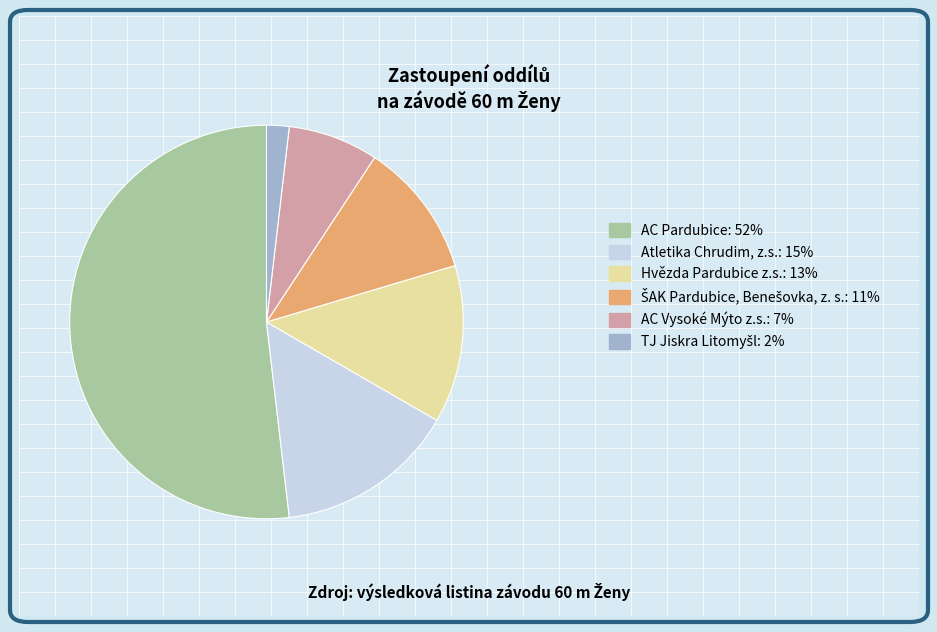

The AC Vysoké Mýto z.s.: 7% slice represents 7% of the pie. True or false?

True